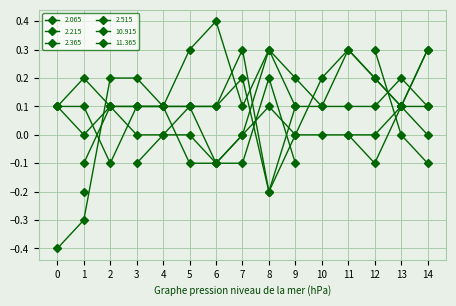

True or false: 11.365 and 10.915 cross at least once.

True